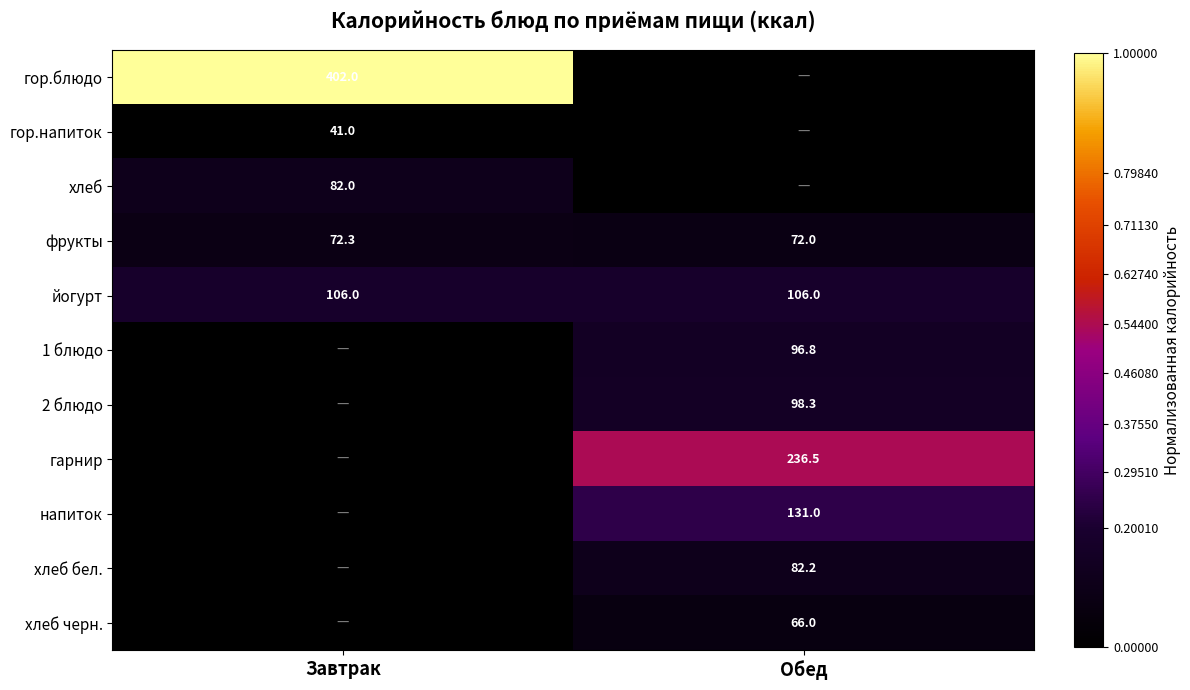

At how many categories does at least one series exceed 0?

2